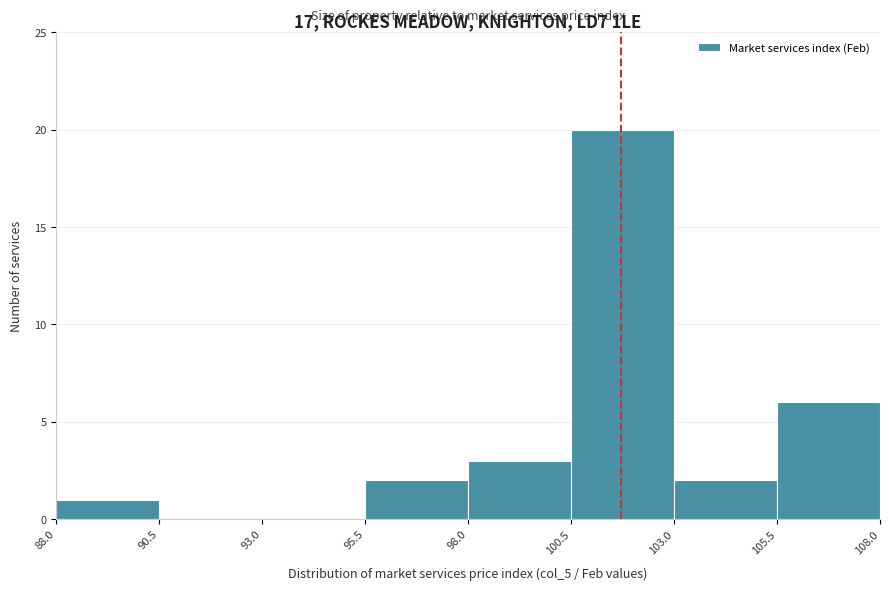

What is the height of the bar covering 98.0 to 100.5 on the x-axis? The values are not printed on the chart, so give them approximately, as read against the axis.

3